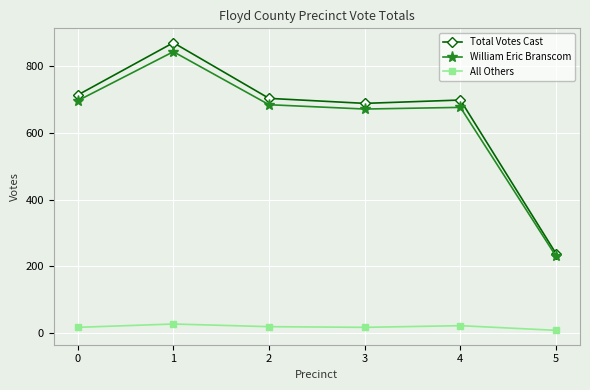

How many interior local valleys does the Total Votes Cast series have?

1